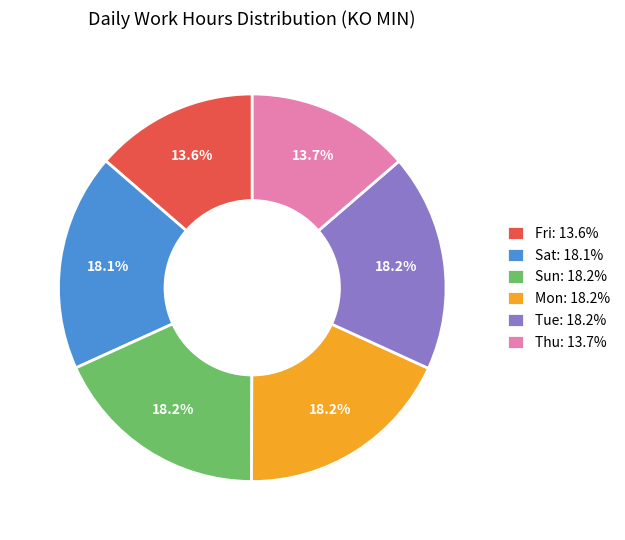

Do Thu: 13.7% and Tue: 18.2% together represent more than half of the pie?

No